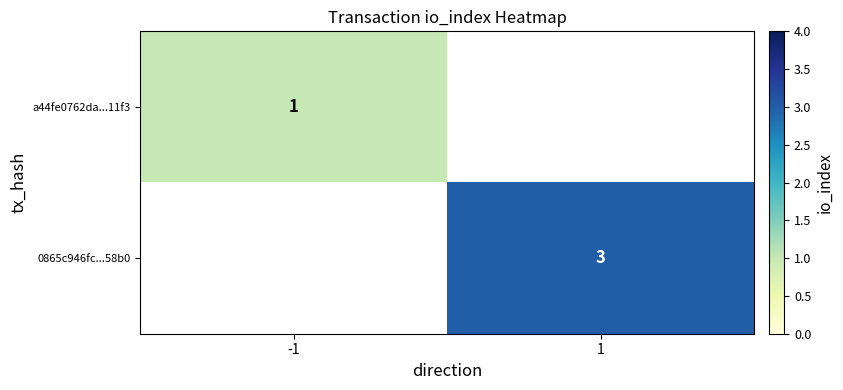

Is it true that 0865c946fc...58b0 equals 3 at 1?

True